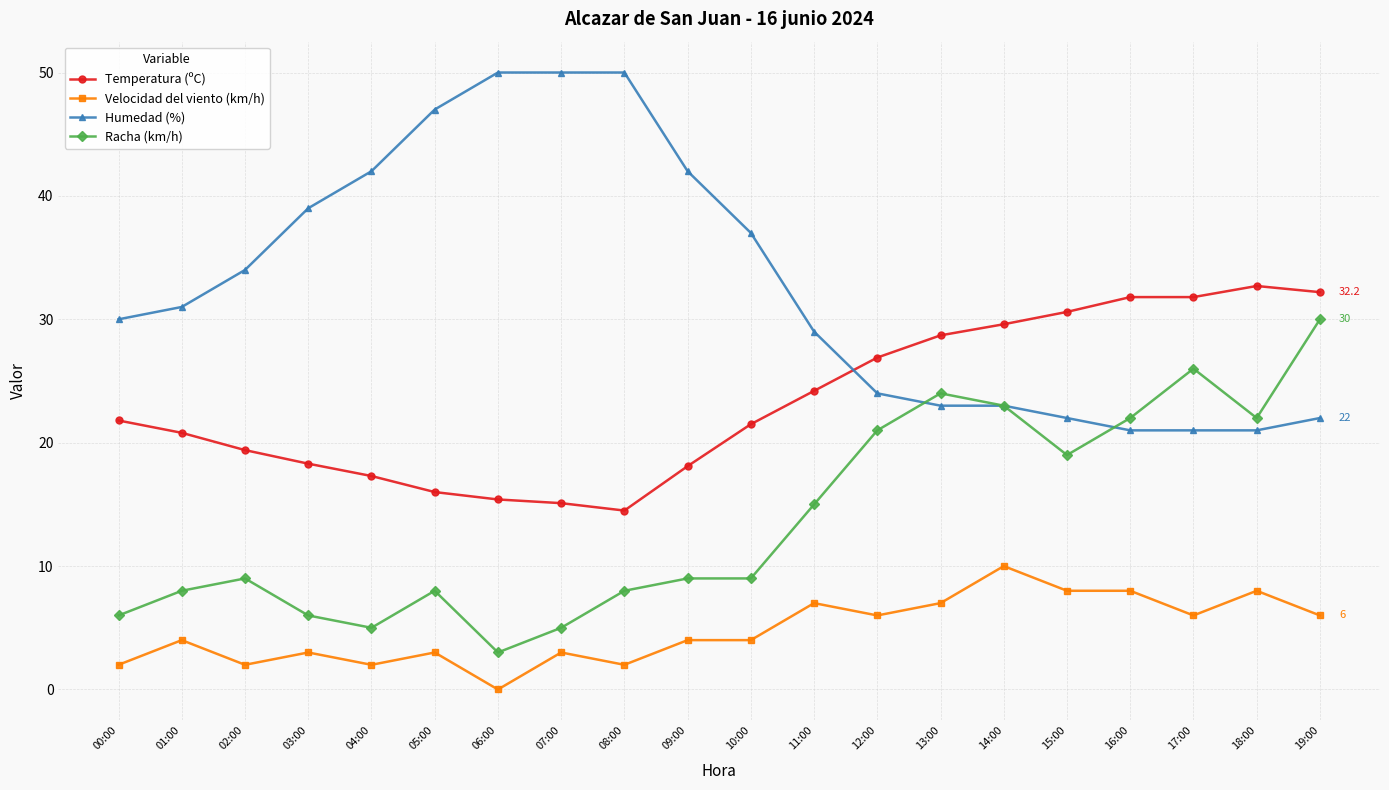

What is the sum of all Racha (km/h) values?

278.0